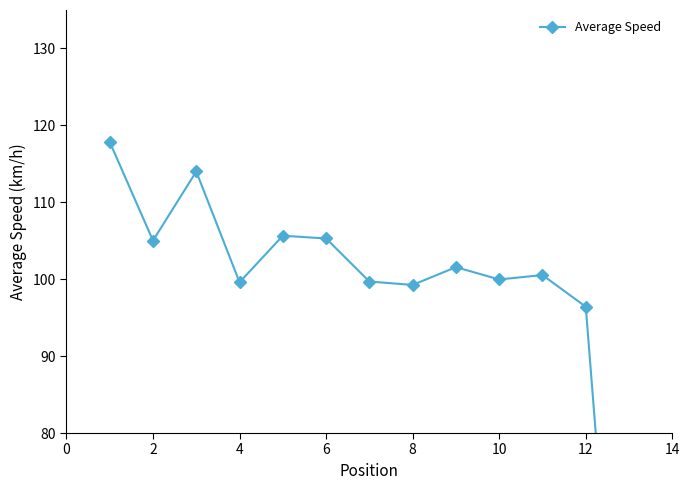

What is the maximum value shown in the chart?

117.8